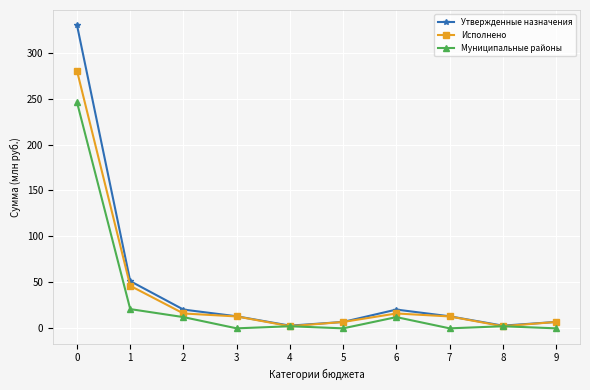

Reading right to left, what are all the values shown in this chart?

Утвержденные назначения: 7.0	2.9	13.1	20.4	7.0	2.9	13.1	20.4	51.4	329.8
Исполнено: 6.9	2.4	12.9	16.2	6.9	2.4	12.9	16.2	46.3	280.2
Муниципальные районы: 0.0	2.3	0.0	12.2	0.0	2.3	0.0	12.2	20.9	246.0